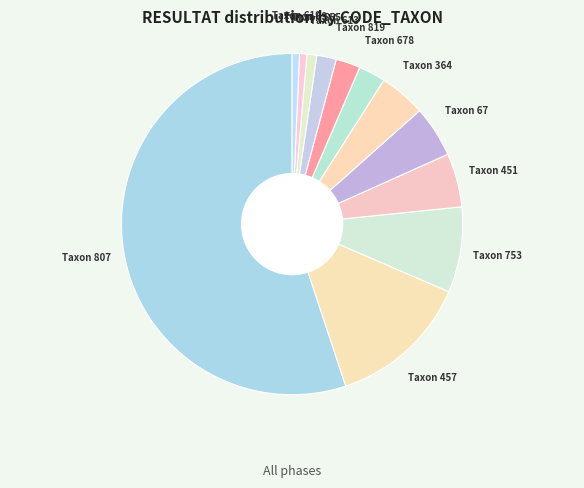

Is there any slice that represents more than half of the pie?

Yes